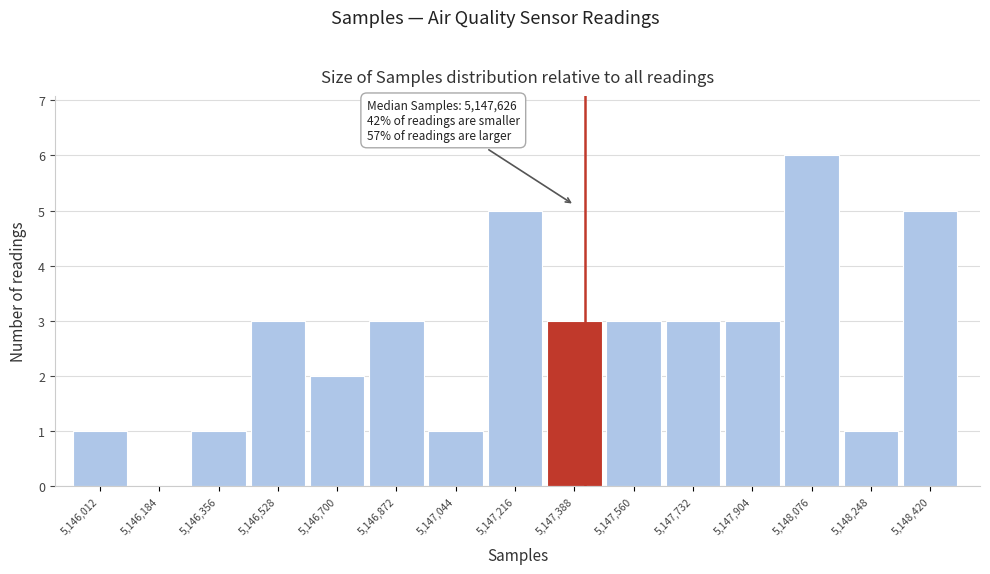

Reading left to right, transcribe all the data shown in this chart.

5,146,012=1	5,146,184=0	5,146,356=1	5,146,528=3	5,146,700=2	5,146,872=3	5,147,044=1	5,147,216=5	5,147,388=3	5,147,560=3	5,147,732=3	5,147,904=3	5,148,076=6	5,148,248=1	5,148,420=5